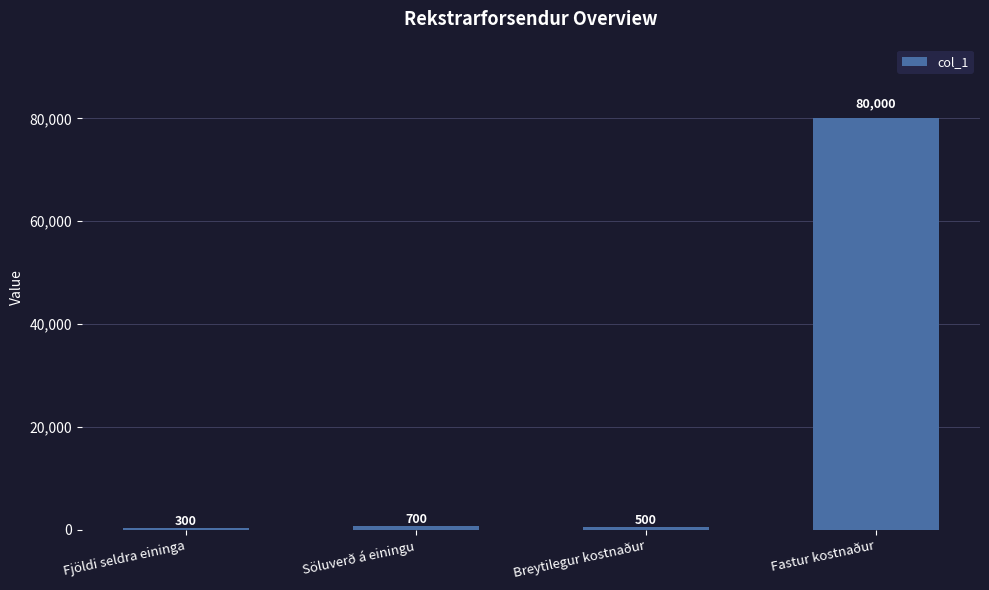

The chart shows a value of 300 at Fjöldi seldra eininga. True or false?

True